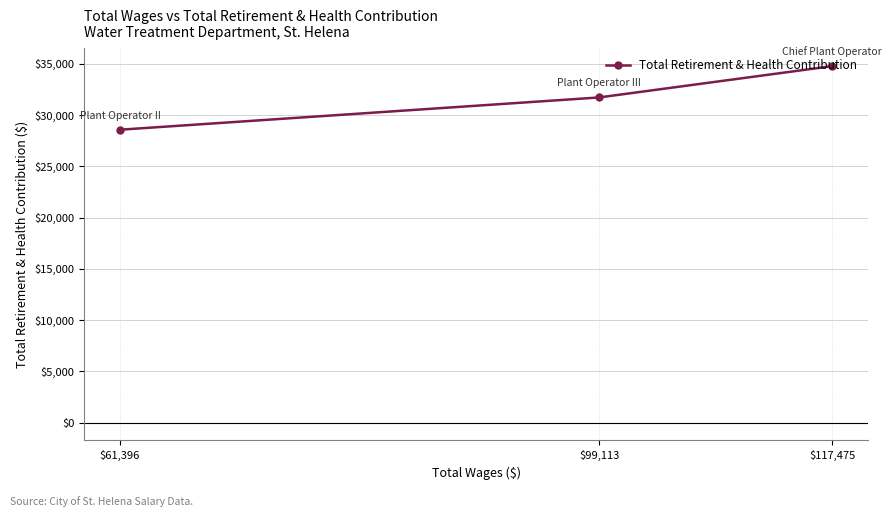

Count the values in the range 28570 to 34771.

3